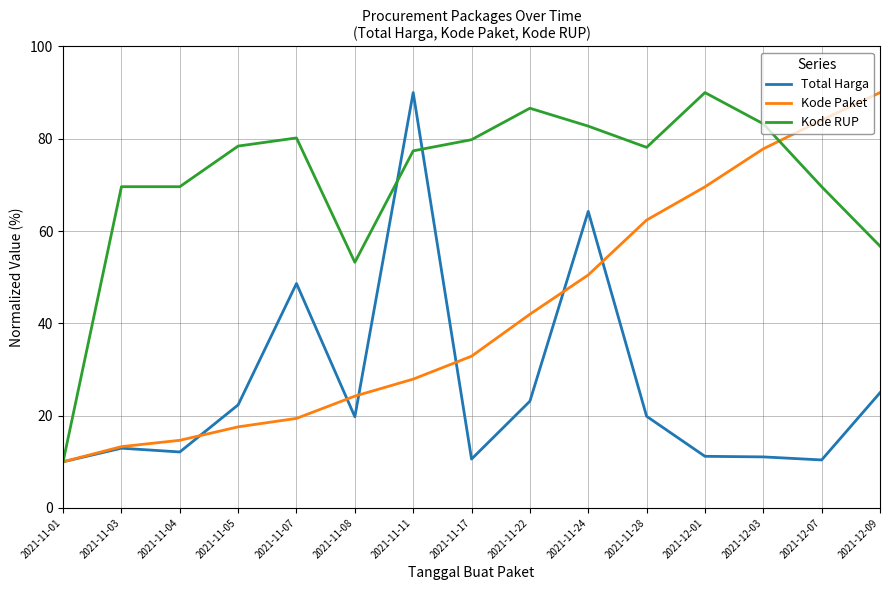

What is the difference between the maximum and minimum values in the Kode RUP series?

80.0